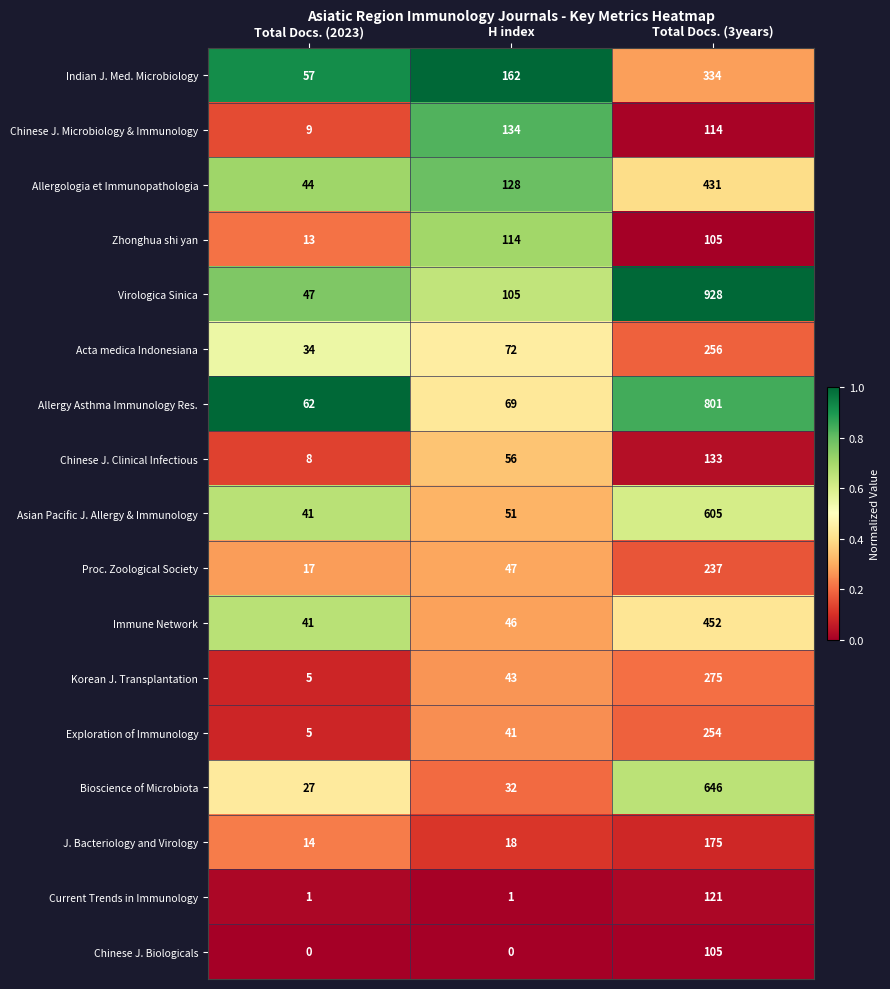

At which label is Zhonghua shi yan closest to 63?

Total Docs. (3years)